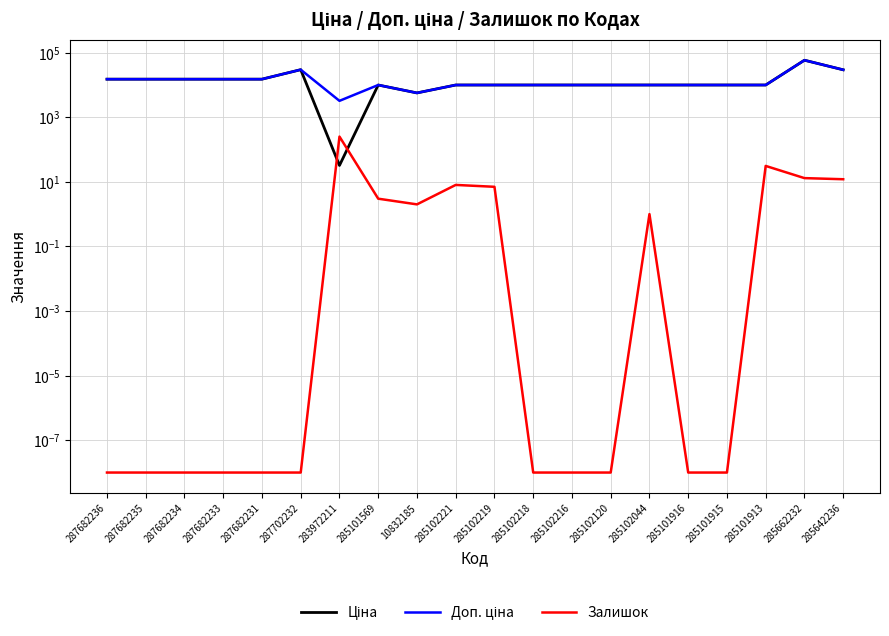

Reading left to right, extract all data points from this chart.

Ціна: 15019.2	15019.2	15019.2	15019.2	15019.2	29548.9	32.0	9908.5	5636.0	9908.5	9908.5	9908.5	9908.5	9908.5	9908.5	9908.5	9908.5	9908.5	58037.0	29294.9
Доп. ціна: 15019.2	15019.2	15019.2	15019.2	15019.2	29548.9	3205.0	9908.5	5636.0	9908.5	9908.5	9908.5	9908.5	9908.5	9908.5	9908.5	9908.5	9908.5	58037.0	29294.9
Залишок: 0.0	0.0	0.0	0.0	0.0	0.0	251.0	3.0	2.0	8.0	7.0	0.0	0.0	0.0	1.0	0.0	0.0	31.0	13.0	12.0